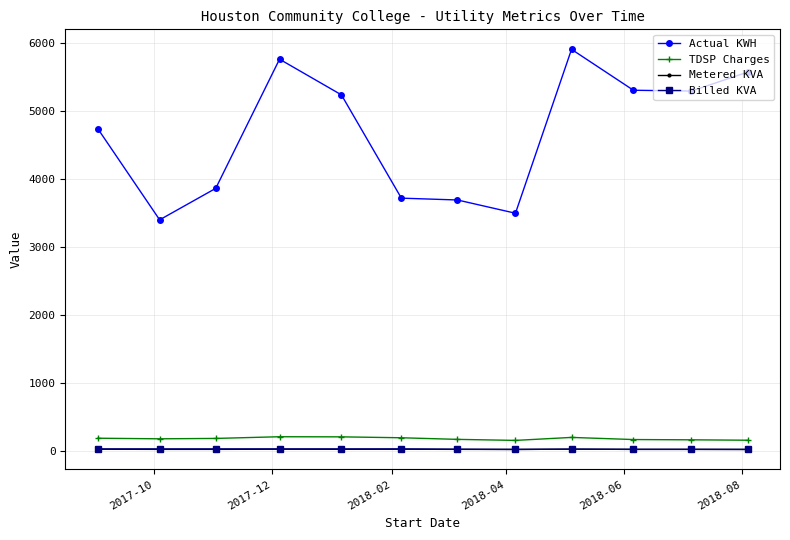

Which series has the largest range (max minus min)?

Actual KWH